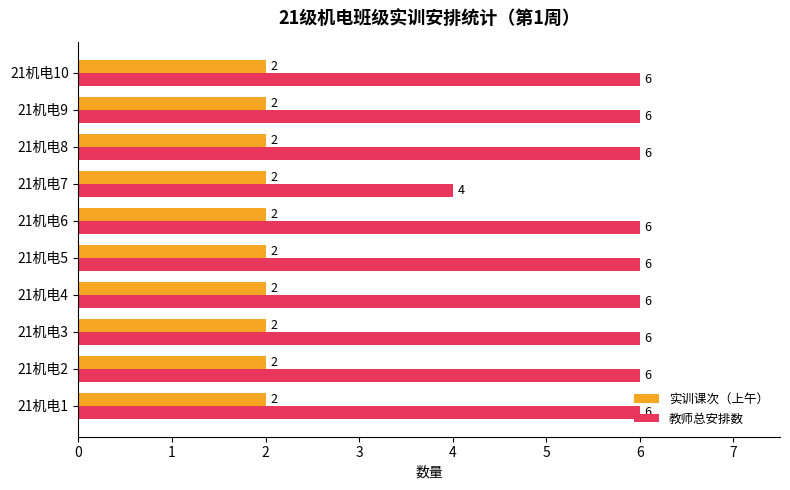

What is the sum of all 教师总安排数 values?

58